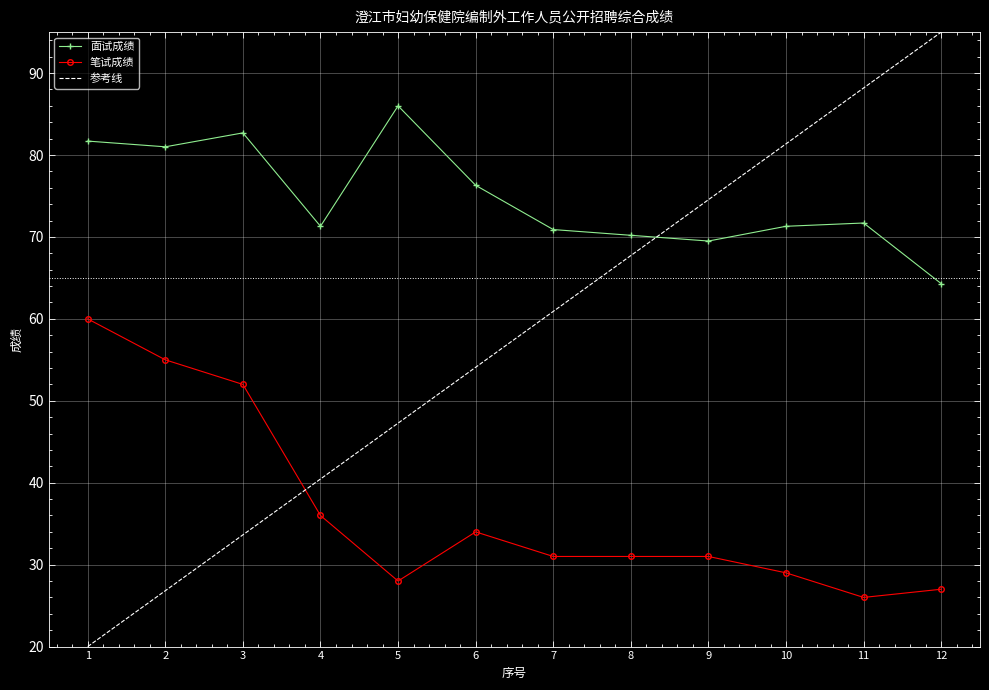

What is the sum of the 笔试成绩 values at 8 and 2?

86.0